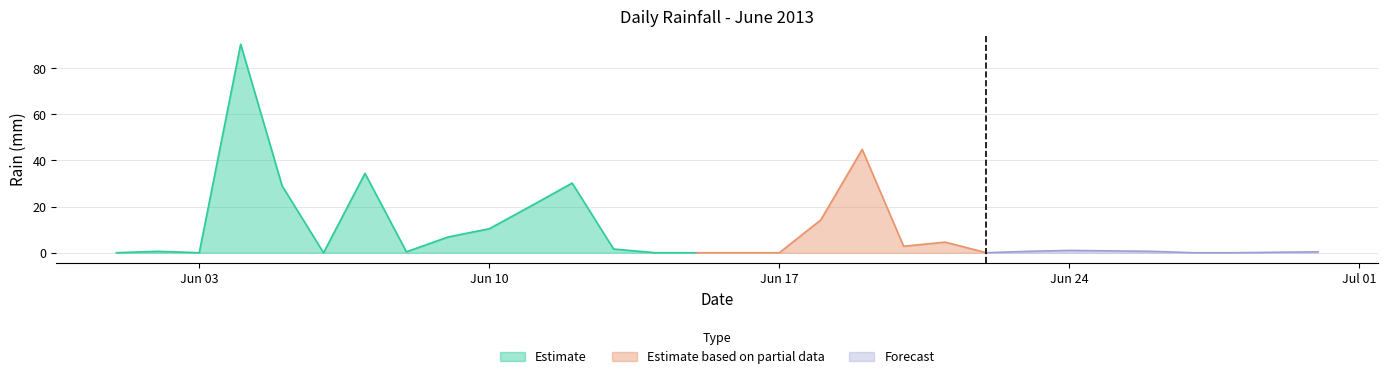

What is the highest value of the Estimate series?

90.4